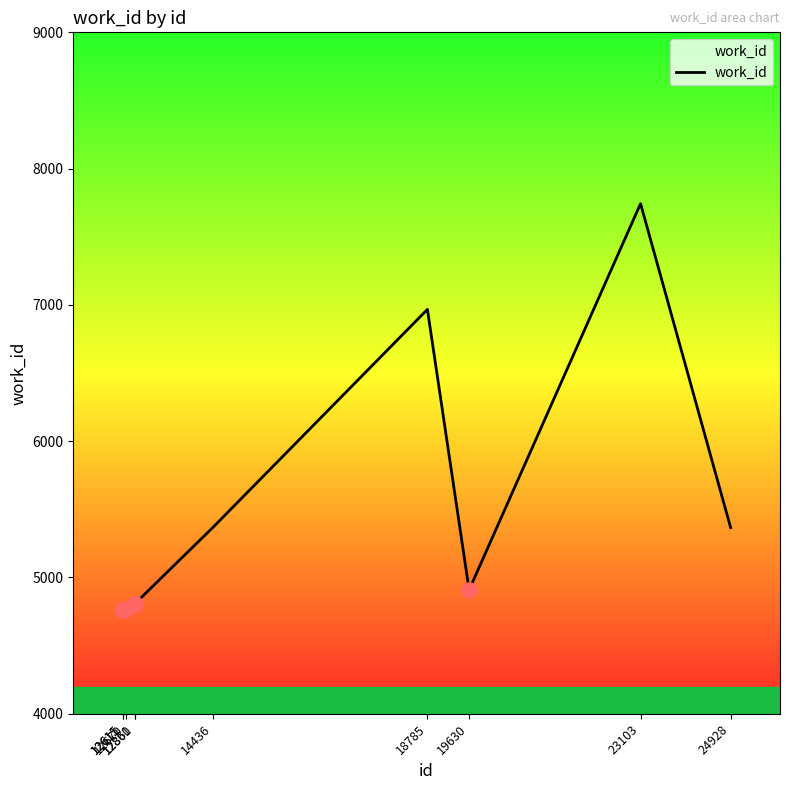

What is the change in value from 12611 to 24928?

+601